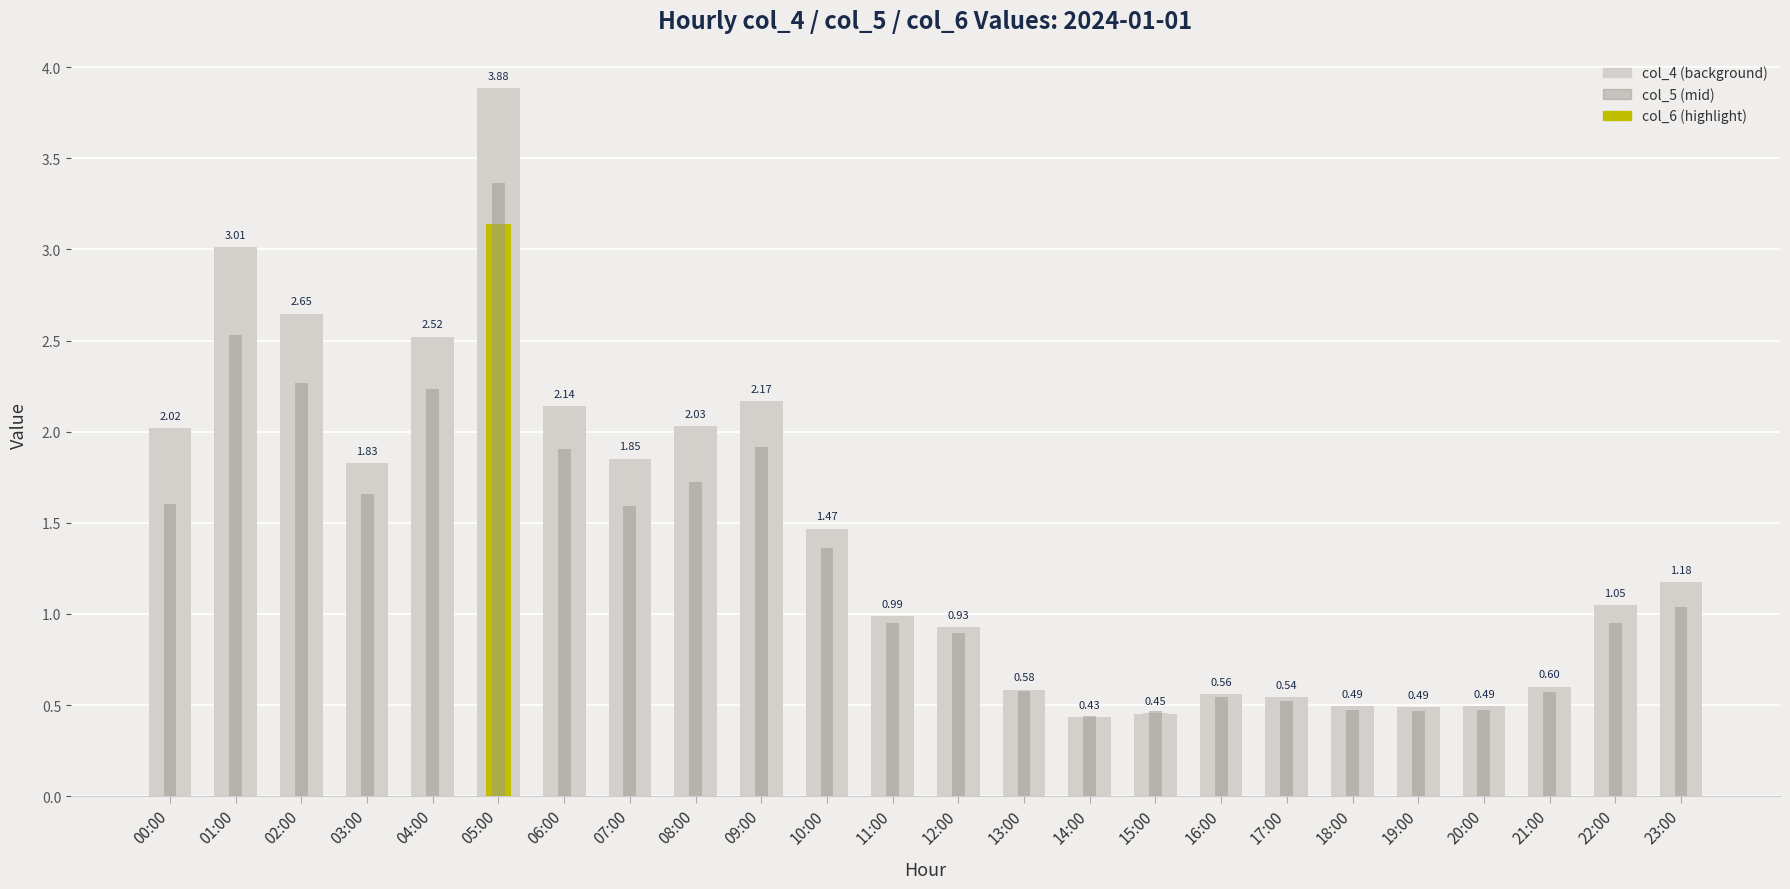

How many groups of bars are there?

24